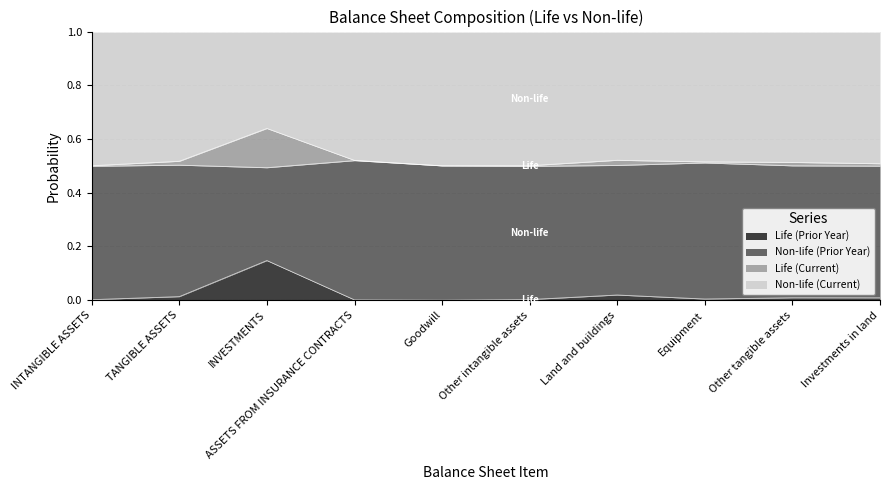

What is the difference between the maximum and second lowest values in the Life (Current) series?

0.1